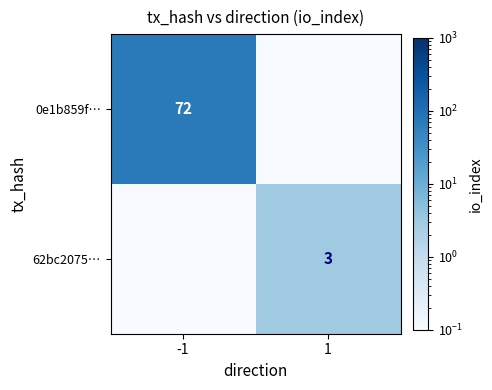

Which category has the highest value in the 0e1b859f… series?

-1